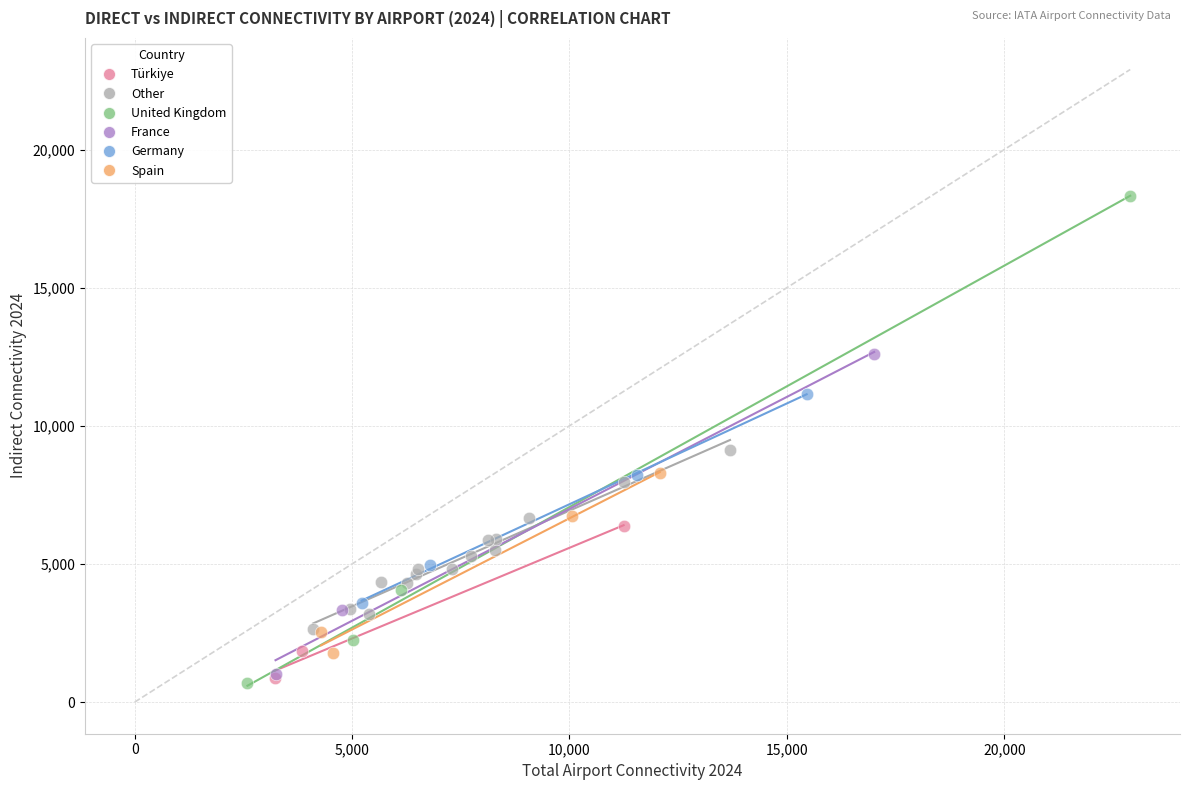

Which series contains the highest Y value?

United Kingdom